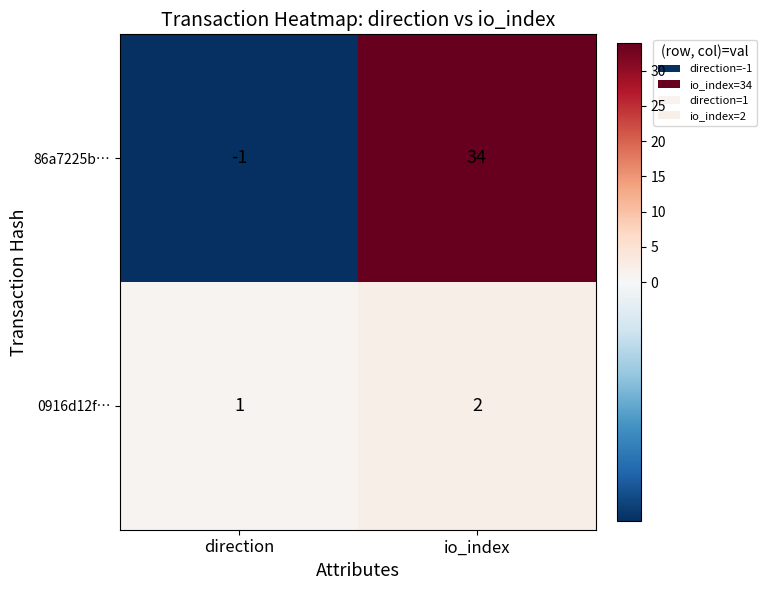

How many distinct data groups are displayed?

2